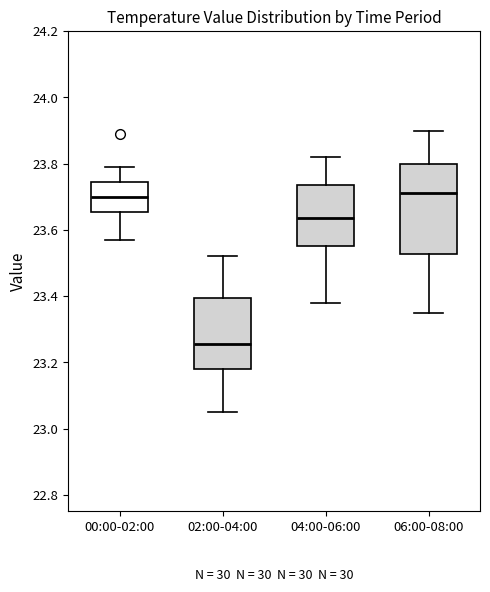

Comparing the boxes themselves (not the whiskers), which one is the tallest?

06:00-08:00